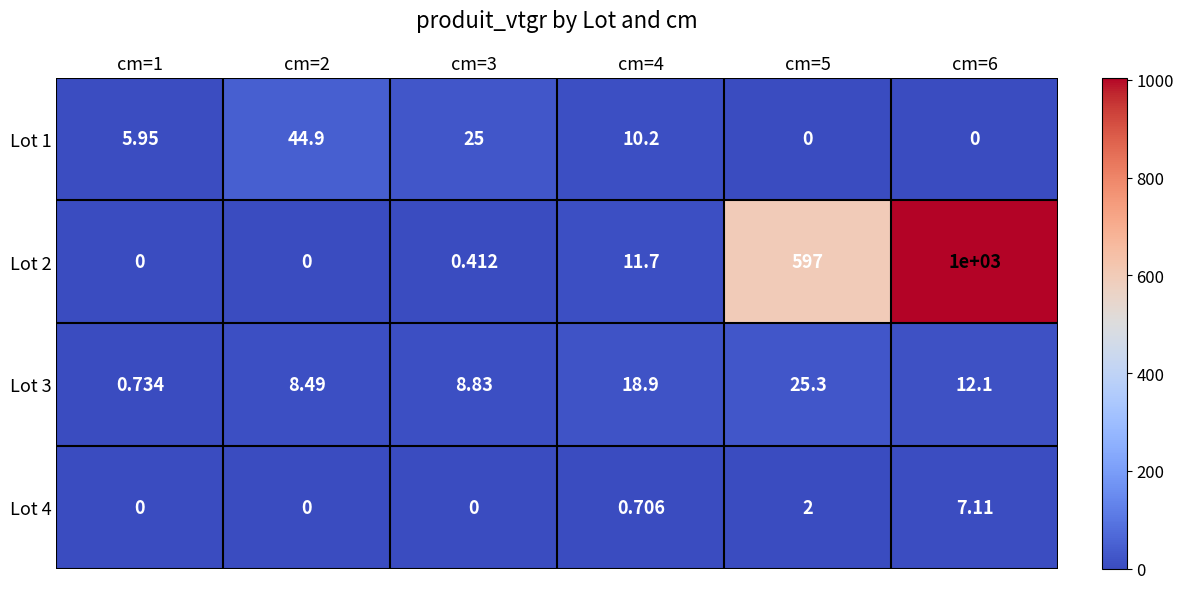

Is the value of Lot 1 at cm=5 greater than the value of Lot 4 at cm=5?

No